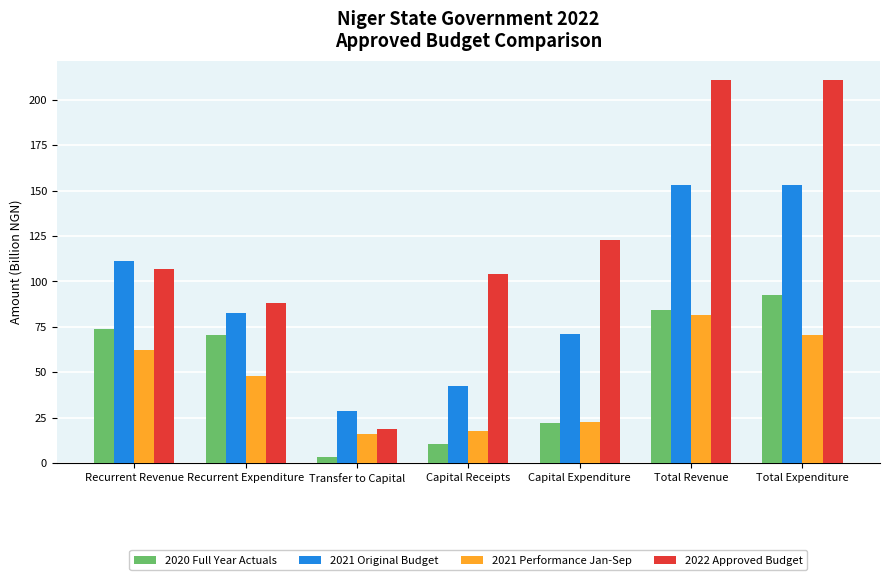

What is the label of the 2nd bar from the right?

Total Revenue